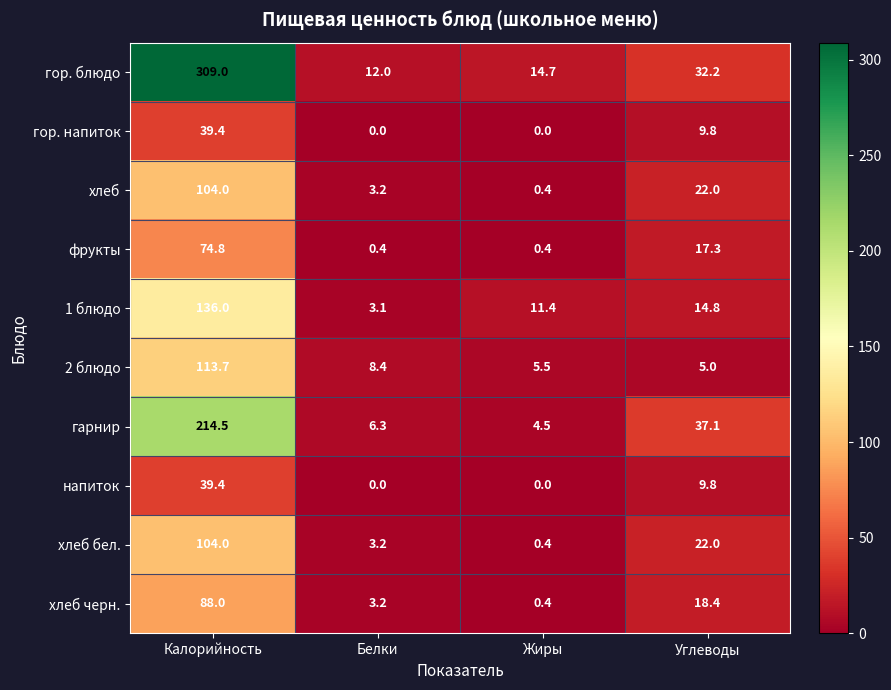

At which category does the chart reach its peak across all series?

Калорийность